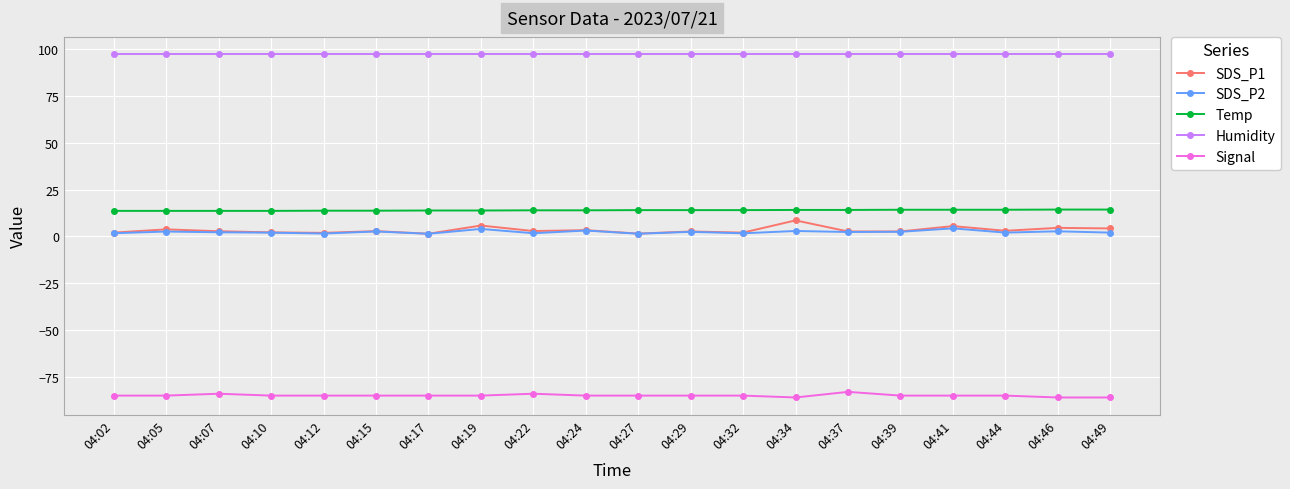

Which series has the largest total across all categories?

Humidity